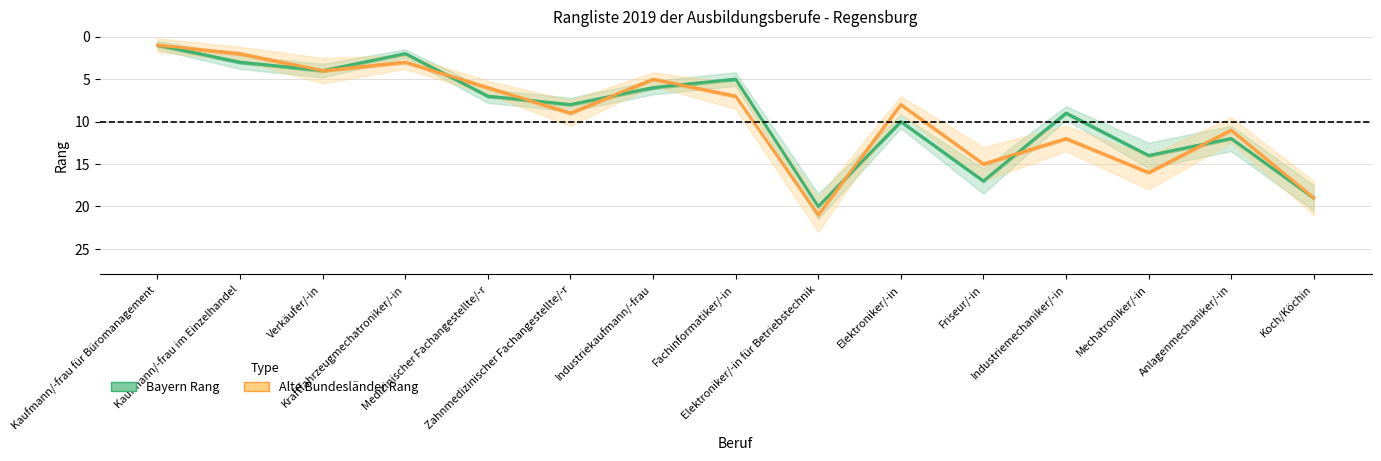

The value of Bayern Rang at Industriekaufmann/-frau is 3. True or false?

False